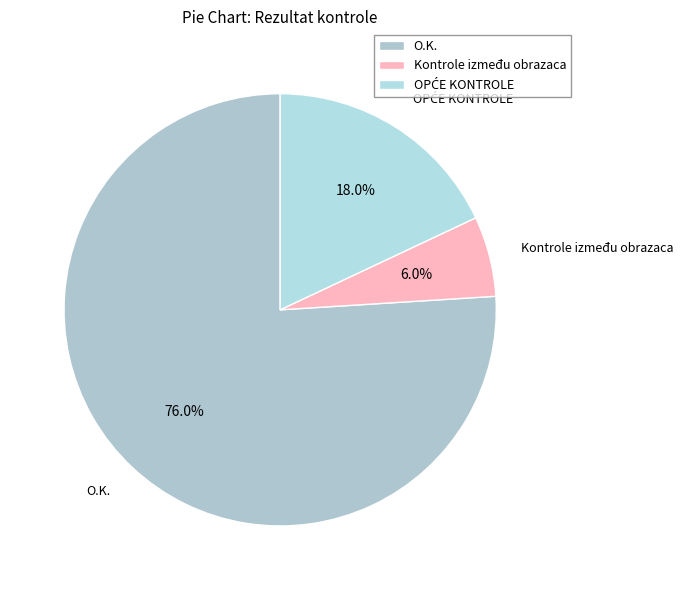

Between Kontrole između obrazaca and O.K., which is larger?

O.K.